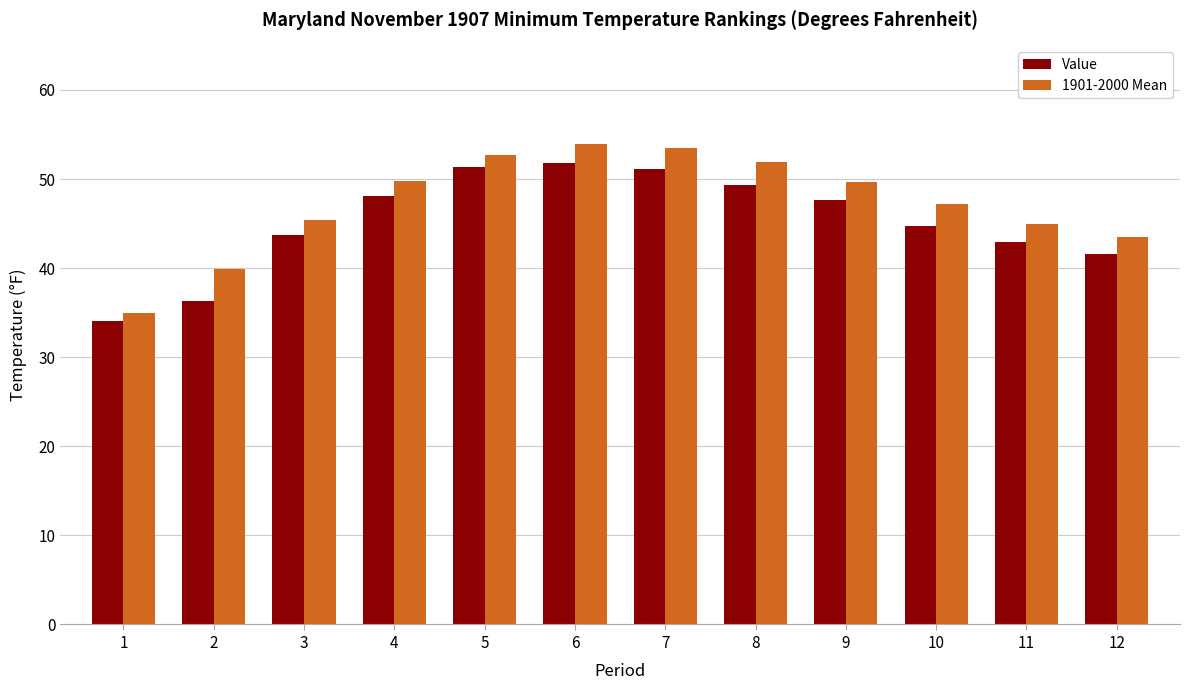

Is the value of 1901-2000 Mean at 5 greater than the value of Value at 1?

Yes